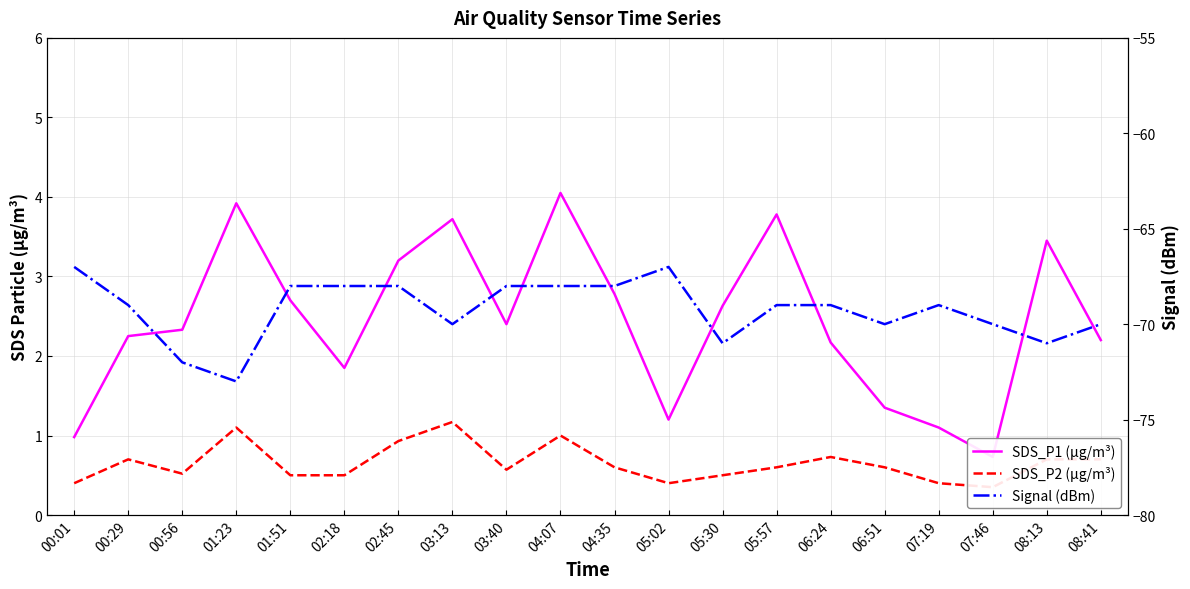

What is the total value across all series at 00:56?

-69.2